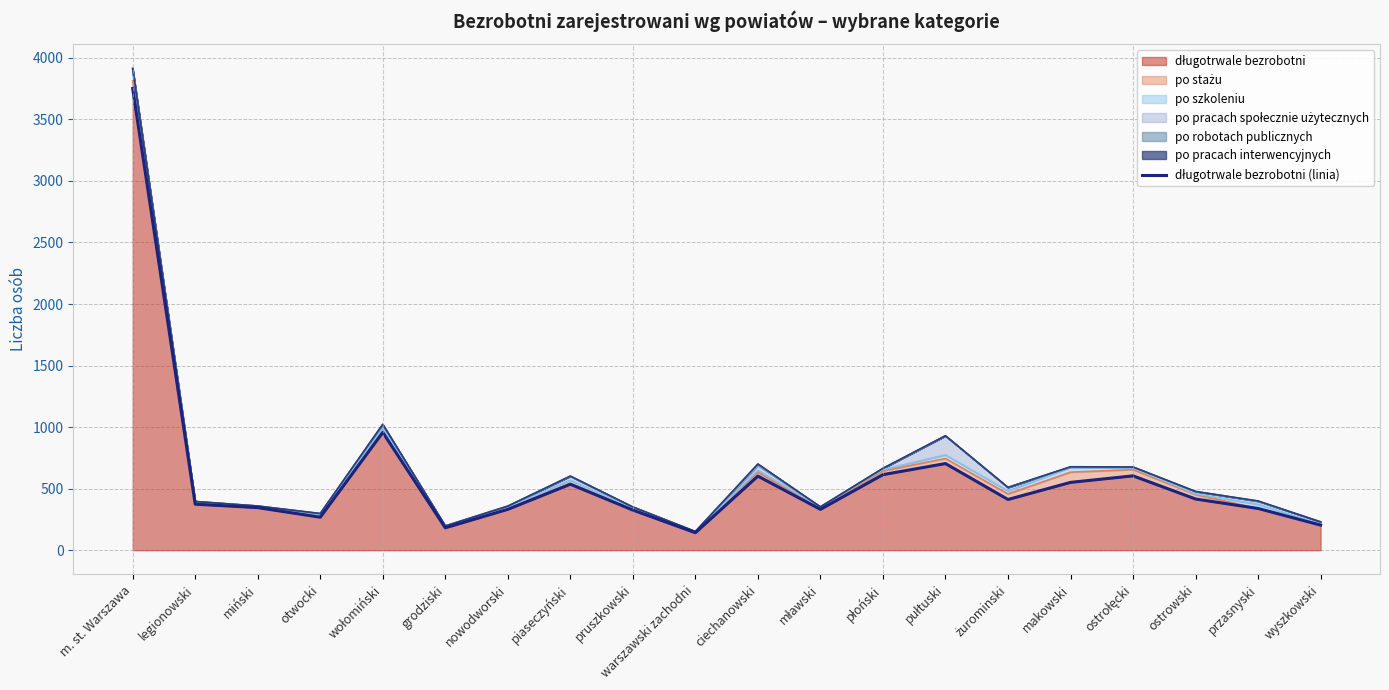

Rank the categories by value from lowest to highest.

warszawski zachodni, grodziski, wyszkowski, otwocki, pruszkowski, nowodworski, mławski, przasnyski, miński, legionowski, żurominski, ostrowski, piaseczyński, makowski, ciechanowski, ostrołęcki, płoński, pułtuski, wołomiński, m. st. Warszawa